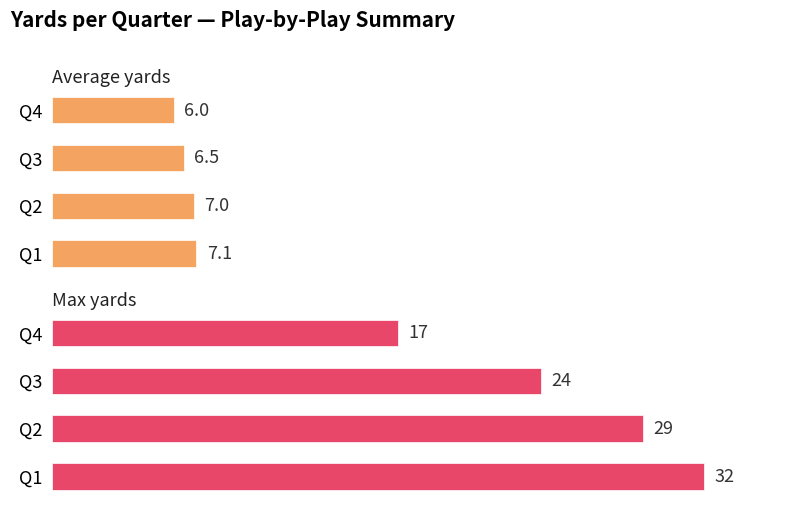

What is the difference between the highest and lowest values at Q3?

17.5